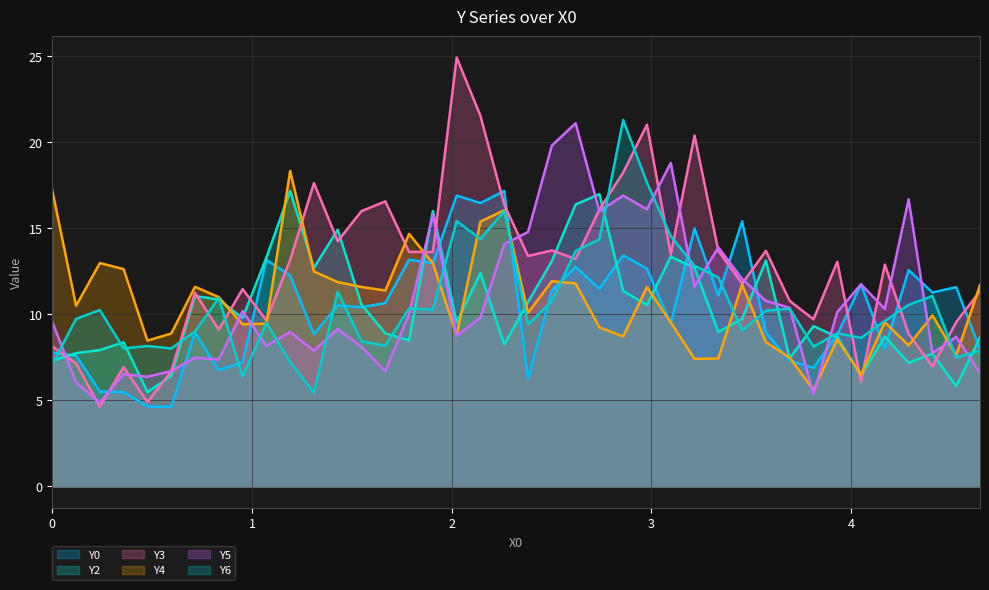

Rank the series by their maximum value, from lowest to highest.

Y0, Y2, Y4, Y5, Y6, Y3